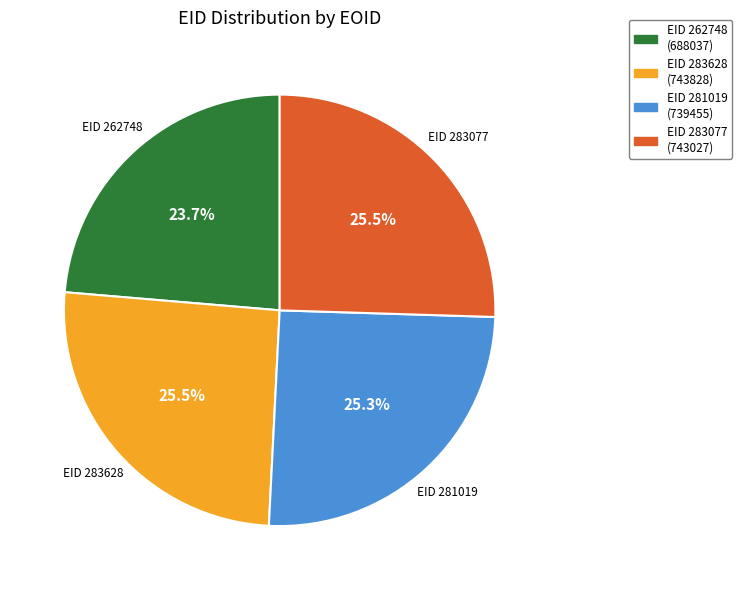

Is there a majority slice in this chart?

No